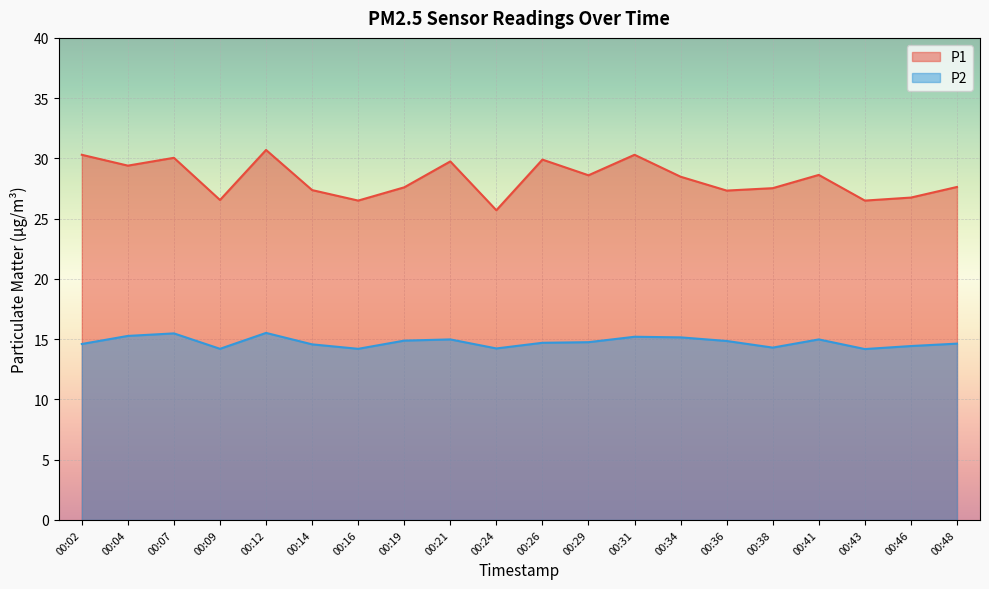

List the series in order of their peak value, highest first.

P1, P2